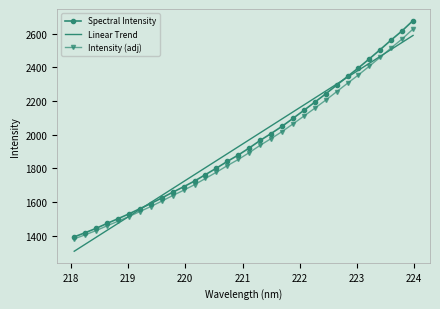

Which series has the widest spread of values?

Spectral Intensity